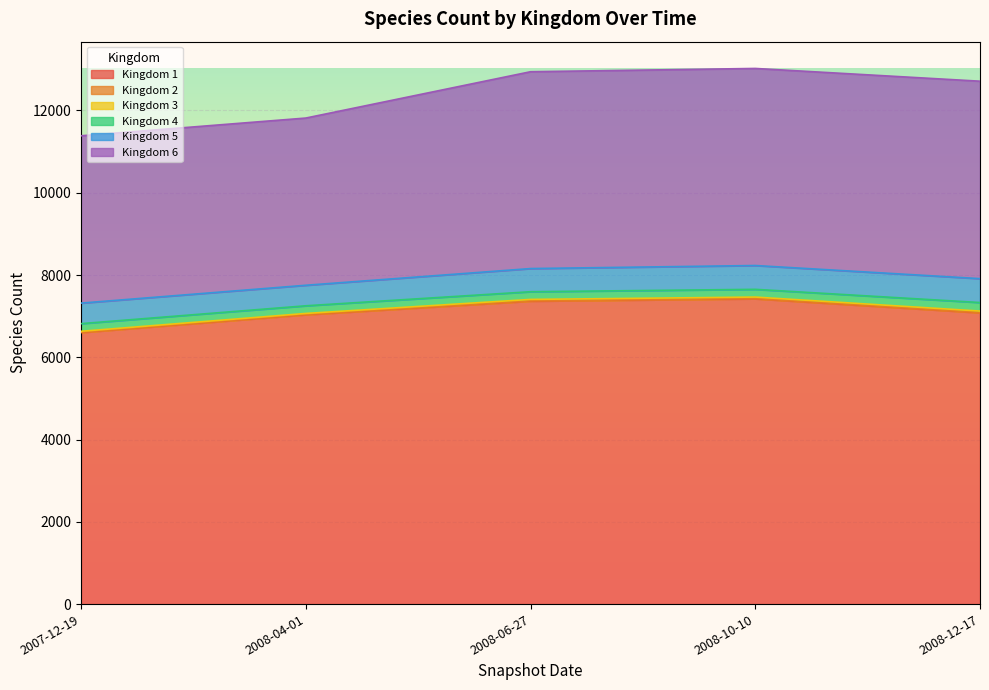

The Kingdom 3 series shows 36 at 2008-06-27. True or false?

True